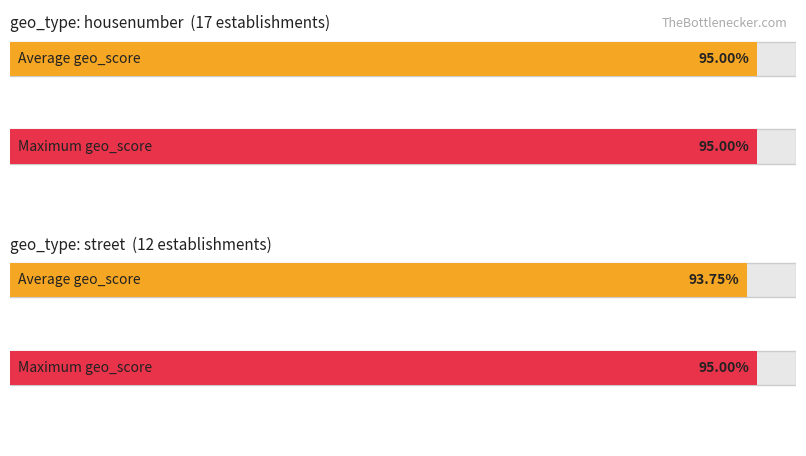

The count series shows 1.3 at 0. True or false?

False